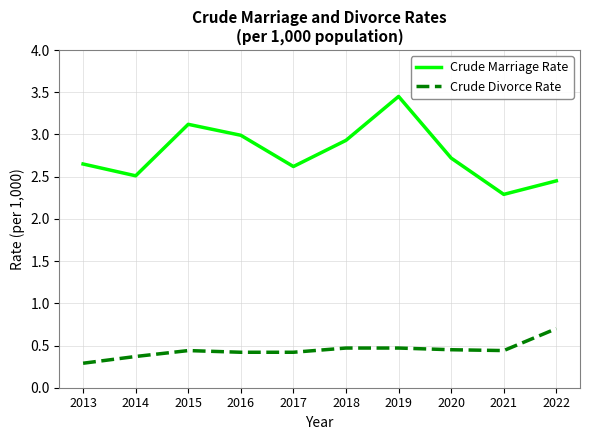

Is it true that Crude Divorce Rate equals 0.6 at 2015?

False